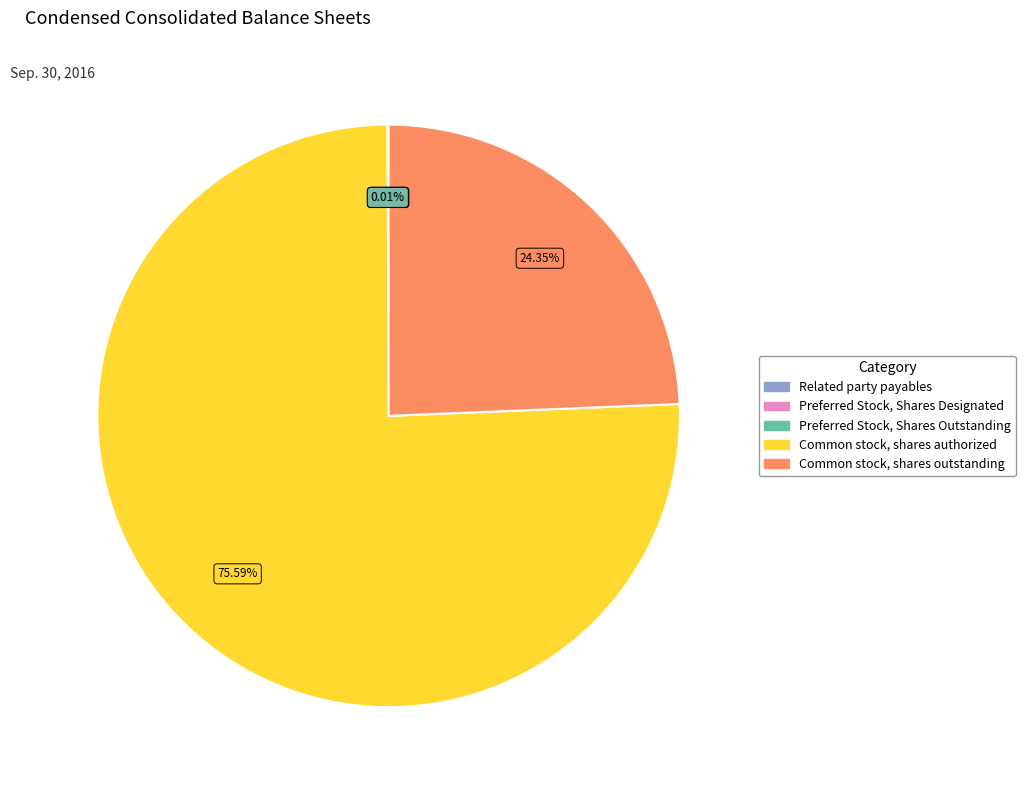

Approximately how many times larger is the value at Common stock, shares outstanding compared to Common stock, shares authorized?

0.3